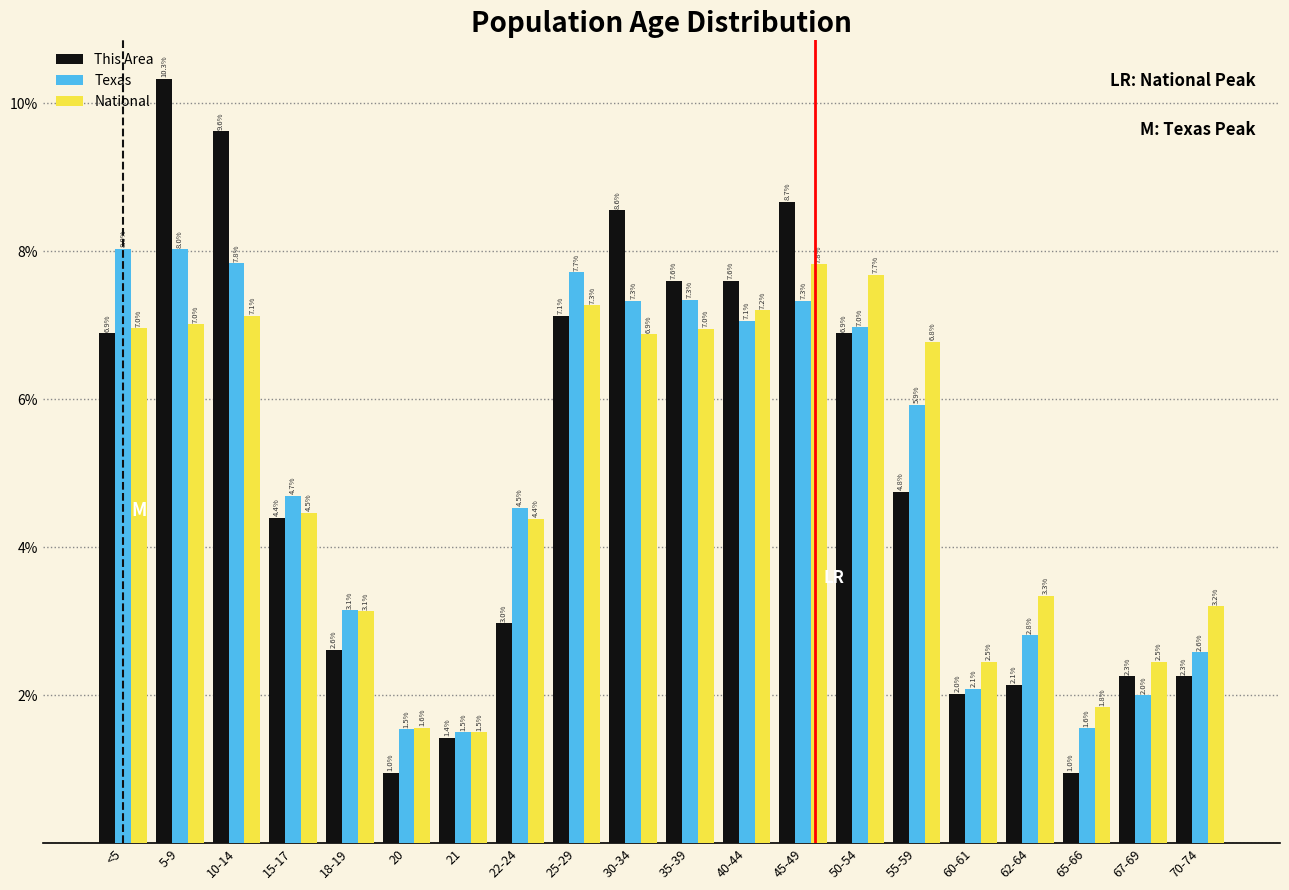

Reading left to right, list all the values displayed in this chart.

This Area: 6.9	10.3	9.6	4.4	2.6	1.0	1.4	3.0	7.1	8.6	7.6	7.6	8.7	6.9	4.8	2.0	2.1	1.0	2.3	2.3
Texas: 8.0	8.0	7.8	4.7	3.1	1.5	1.5	4.5	7.7	7.3	7.3	7.1	7.3	7.0	5.9	2.1	2.8	1.6	2.0	2.6
National: 7.0	7.0	7.1	4.5	3.1	1.6	1.5	4.4	7.3	6.9	7.0	7.2	7.8	7.7	6.8	2.5	3.3	1.8	2.5	3.2